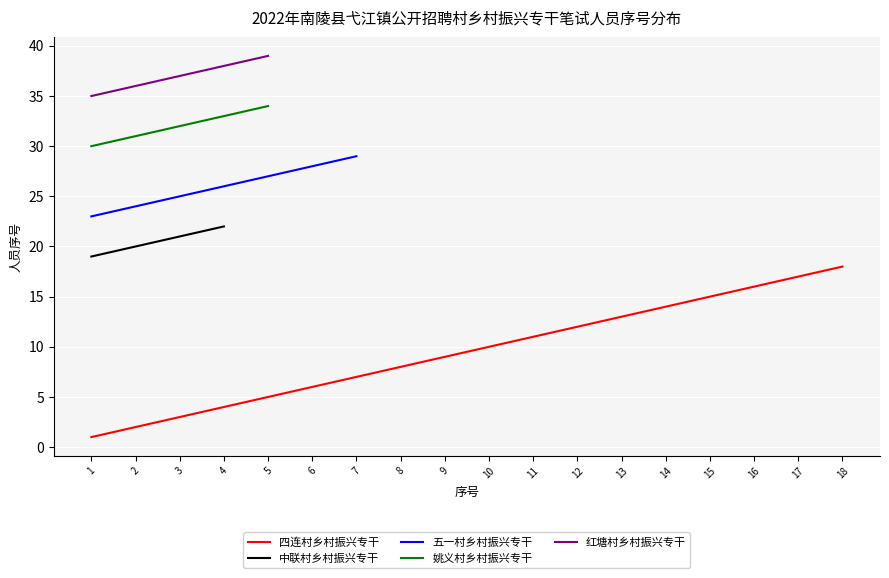

How many distinct data groups are displayed?

5